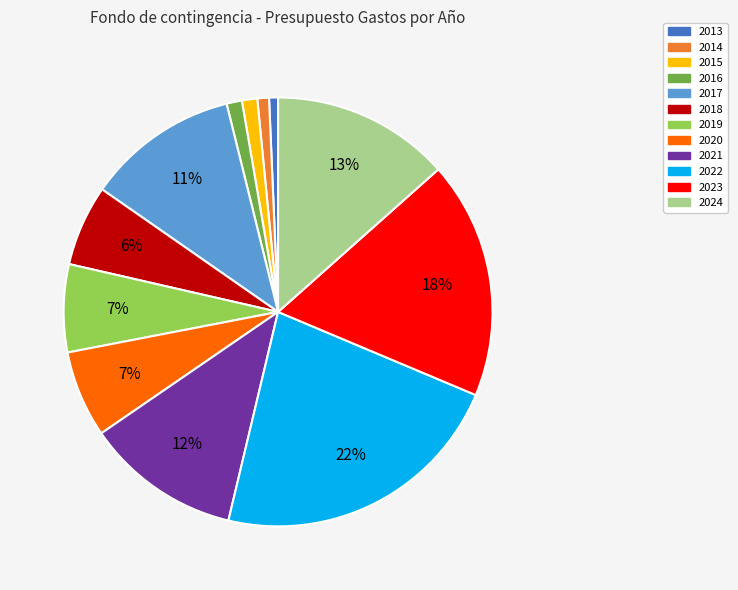

Does 2023 represent more than half of the total?

No